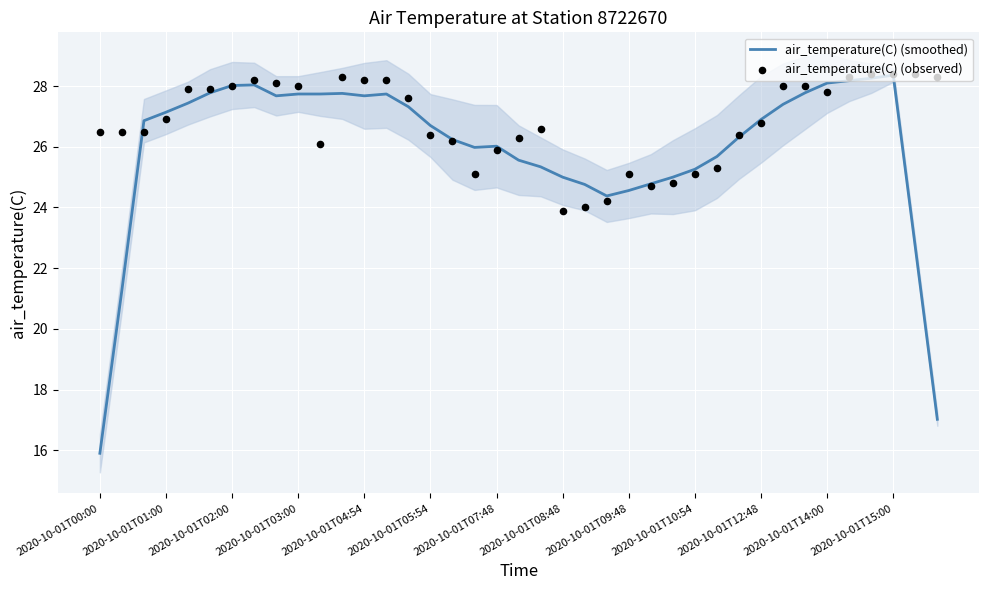

Which series contains the lowest Y value?

air_temperature(C) (smoothed)